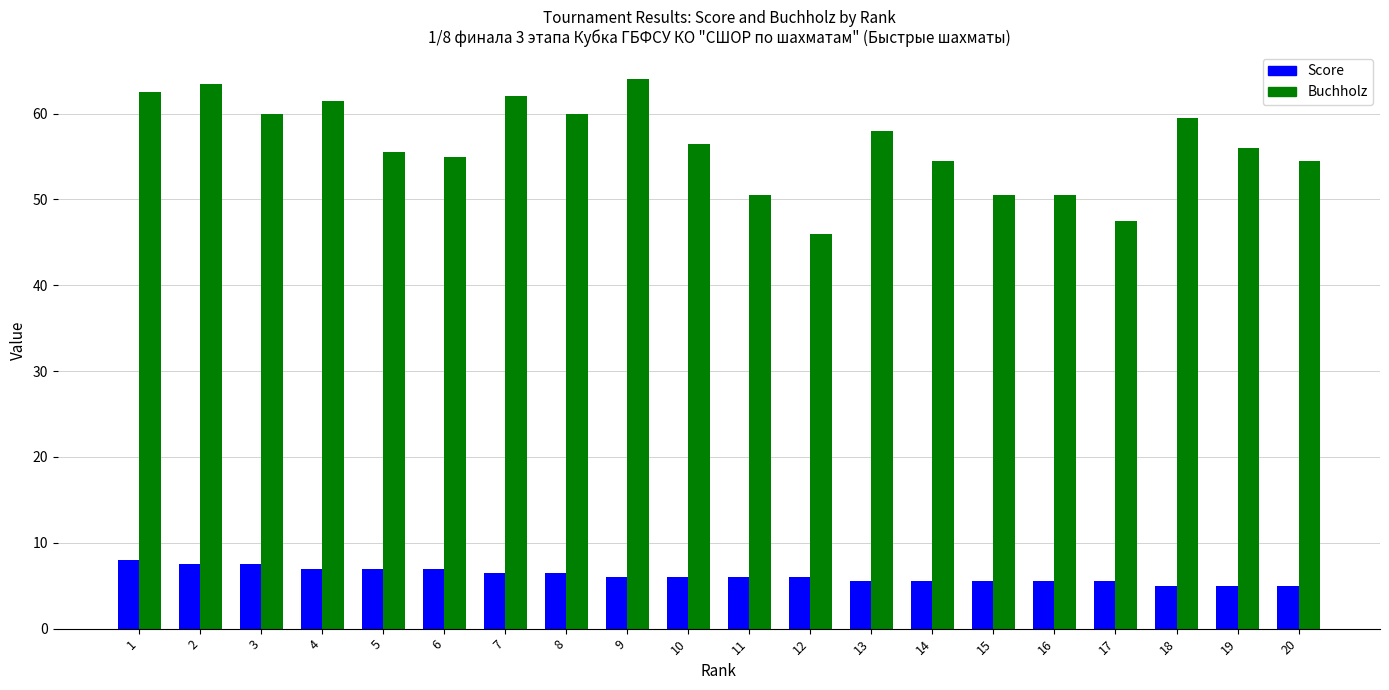

What is the spread (max minus min) of values at 20?

49.5